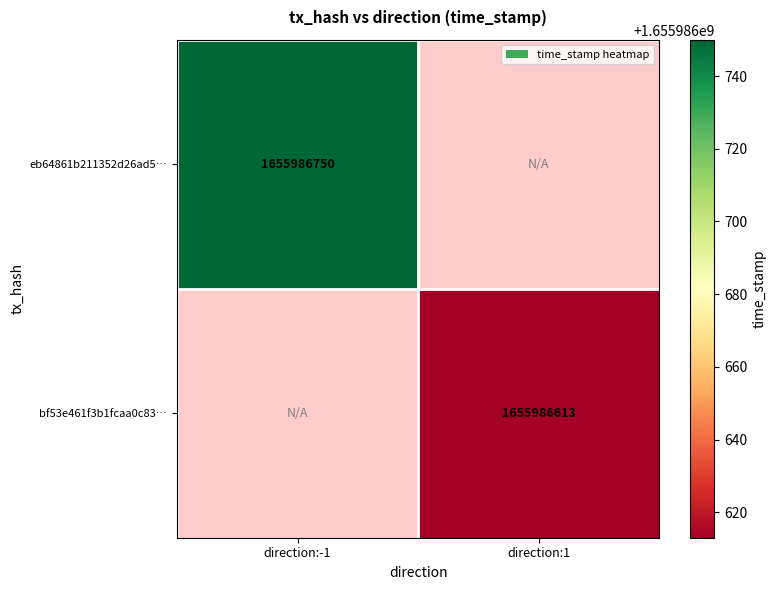

The value of eb64861b211352d26ad5… at direction:-1 is 2794587373. True or false?

False